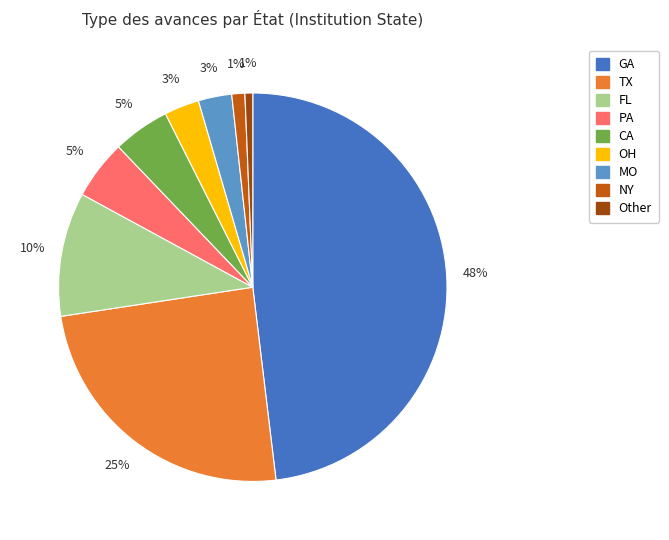

Is there a majority slice in this chart?

No